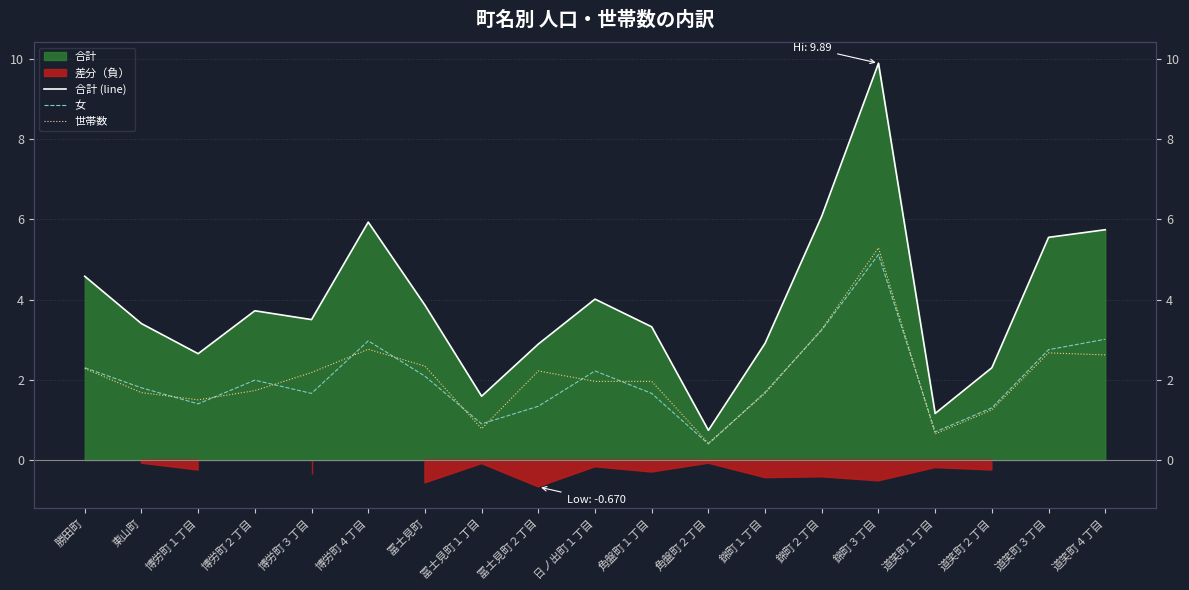

How many values in the 世帯数 series exceed 1?

16